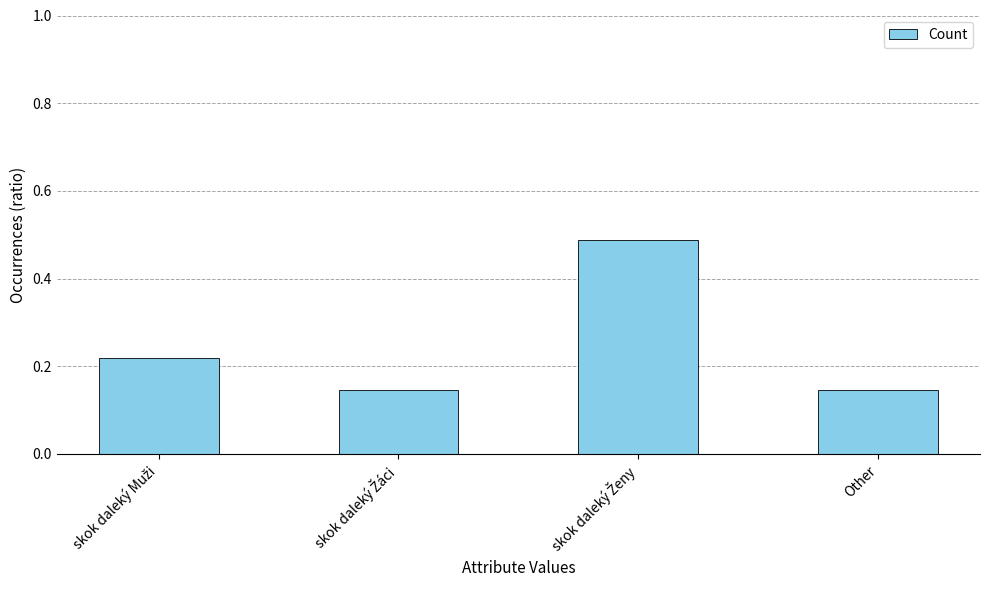

What is the label of the 1st bar from the right?

Other